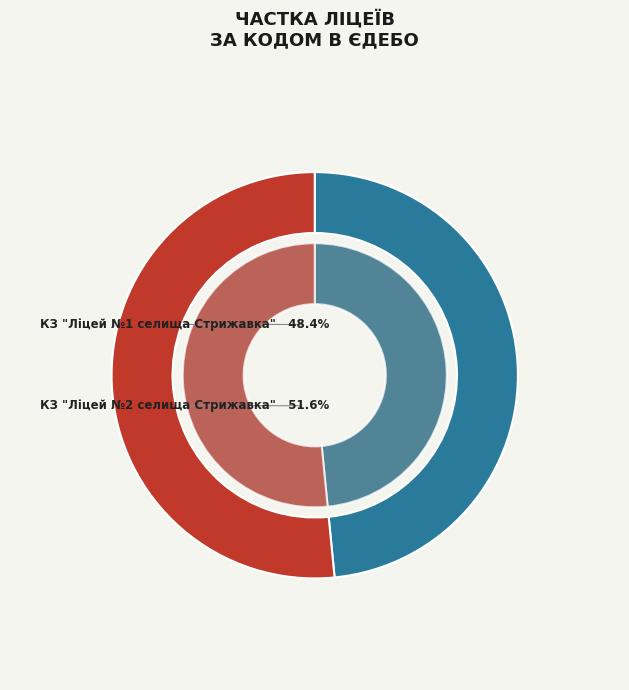

Is there a majority slice in this chart?

Yes